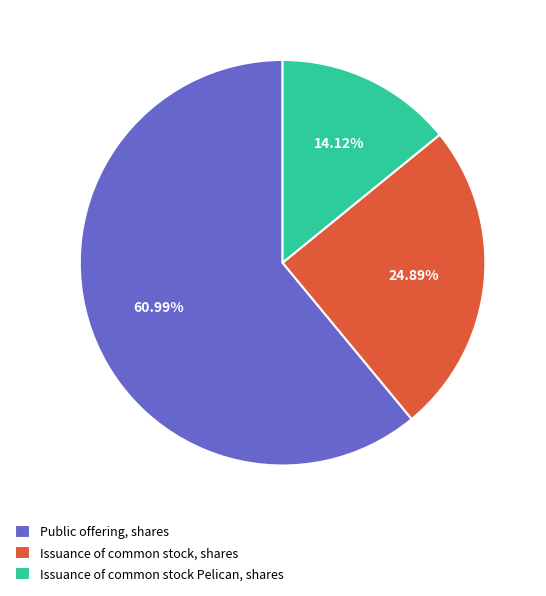

To the nearest percent, what portion does Issuance of common stock Pelican, shares represent?

14%